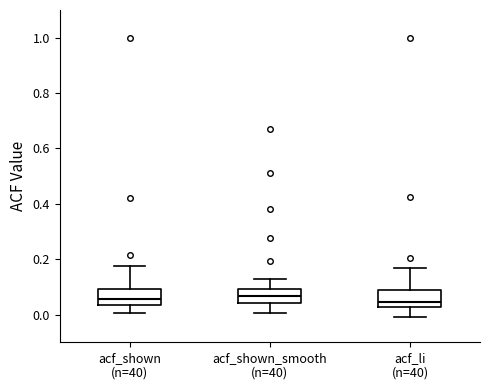

Reading left to right, transcribe this box plot: for each box, give where its median line is, the range the box spans, and where its two whiskers end, as read against the y-axis. The values are not printed on the chart, so give them approximately, as read against the axis.

acf_shown (n=40): median 0.06, box 0.04 to 0.10, whiskers 0.00 to 0.18
acf_shown_smooth (n=40): median 0.06, box 0.04 to 0.10, whiskers 0.00 to 0.12
acf_li (n=40): median 0.04, box 0.02 to 0.08, whiskers 0.00 to 0.16